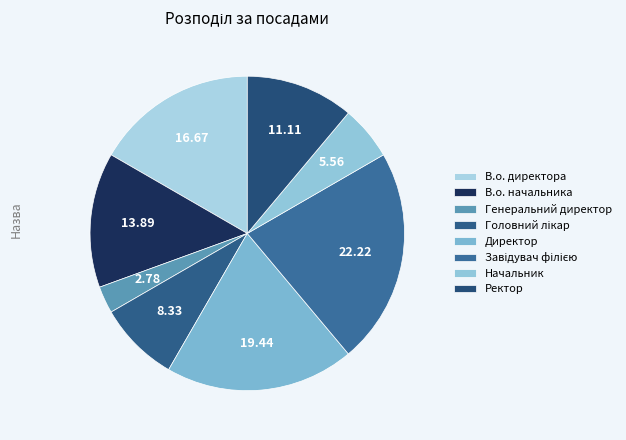

What percentage is the Генеральний директор slice, to the nearest percent?

3%